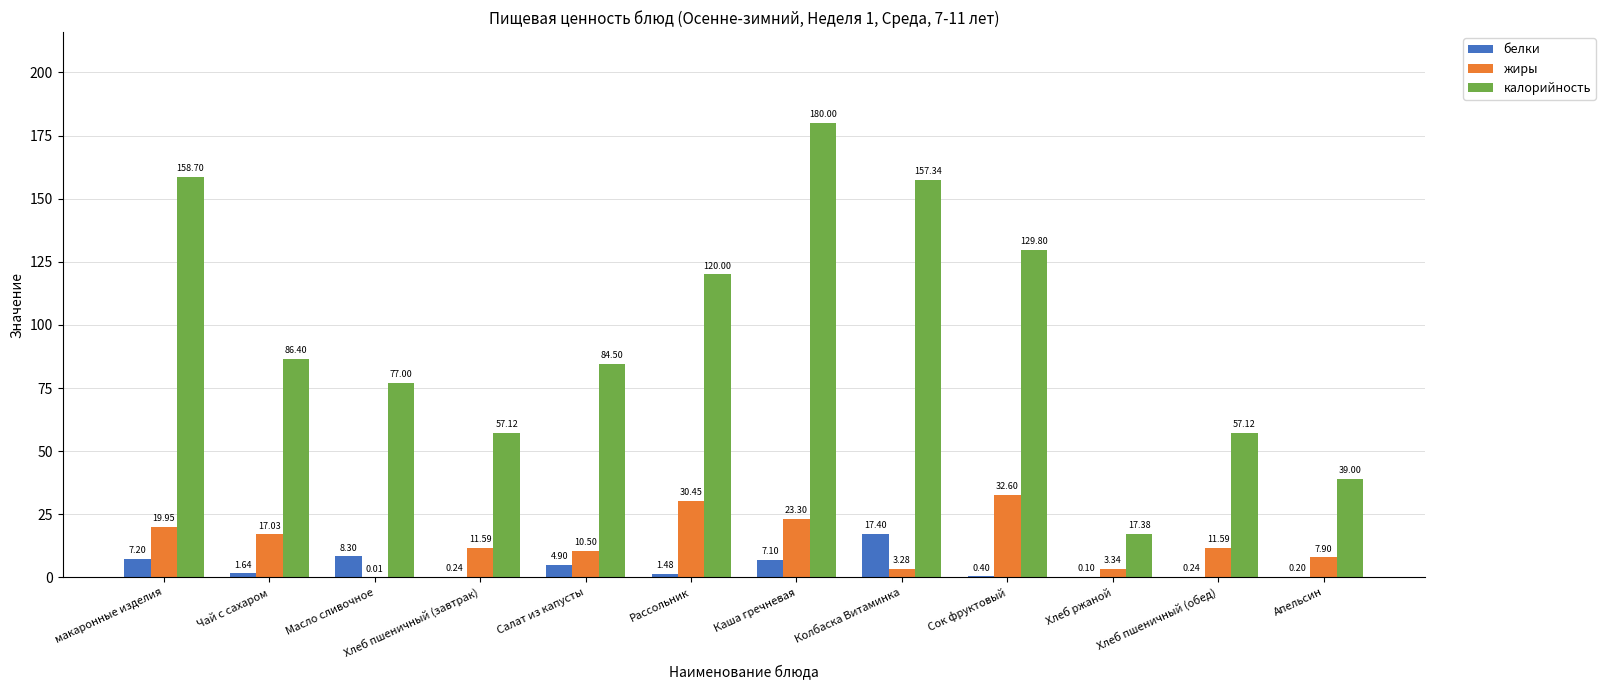

How many groups of bars are there?

12